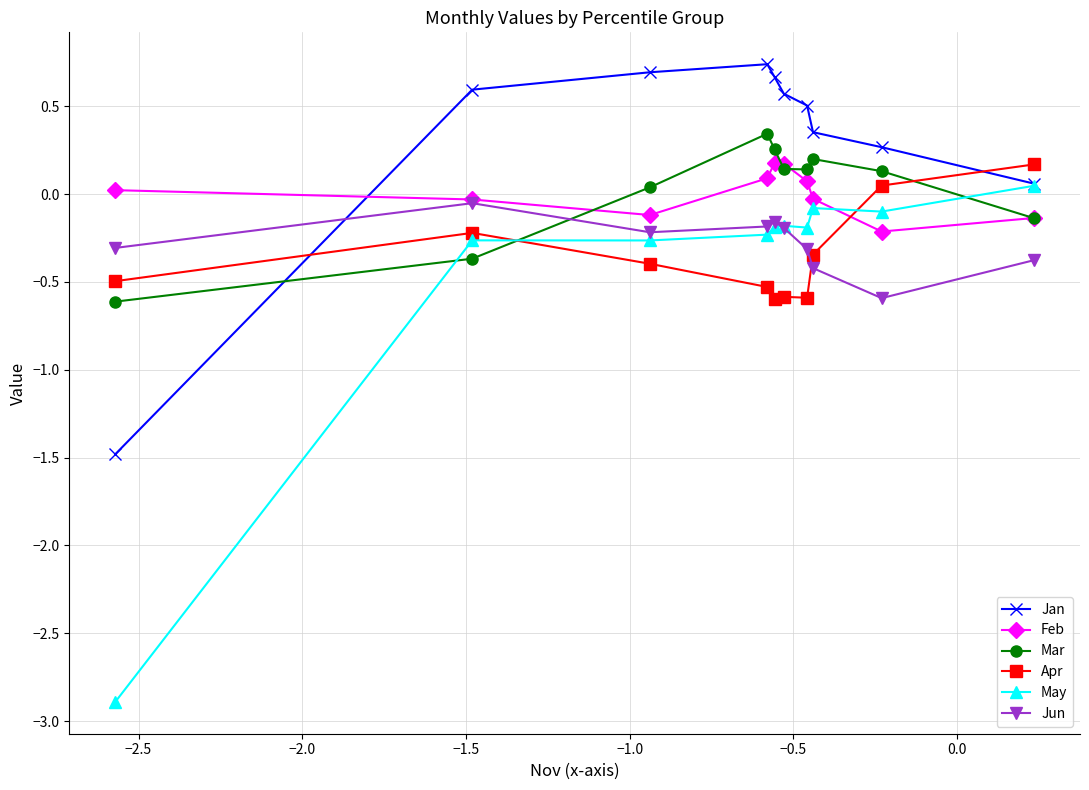

True or false: Feb has more than 0 points higher than both neighbors.

True